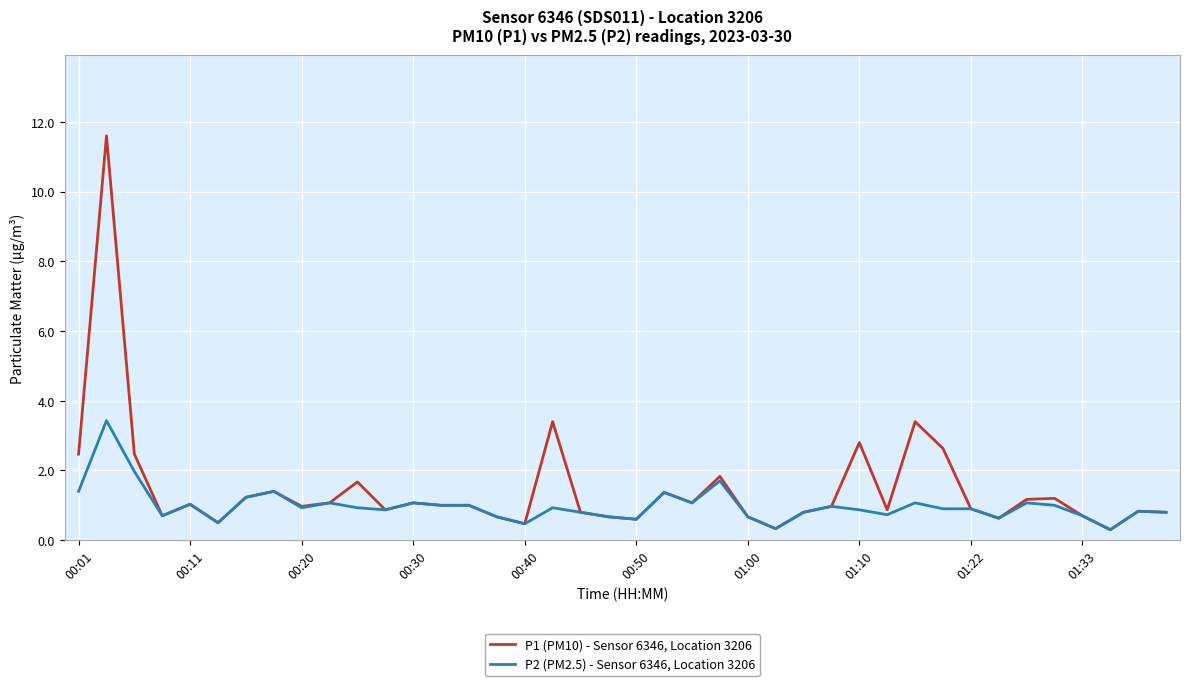

What is the lowest value of the P1 (PM10) - Sensor 6346, Location 3206 series?

0.3